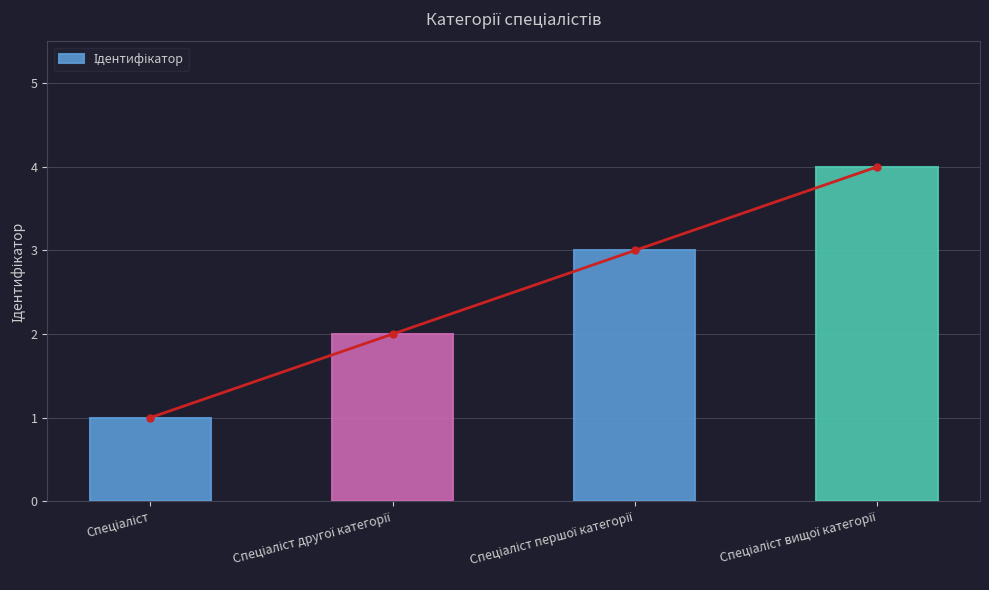

True or false: the data shows 4 at Спеціаліст вищої категорії.

True